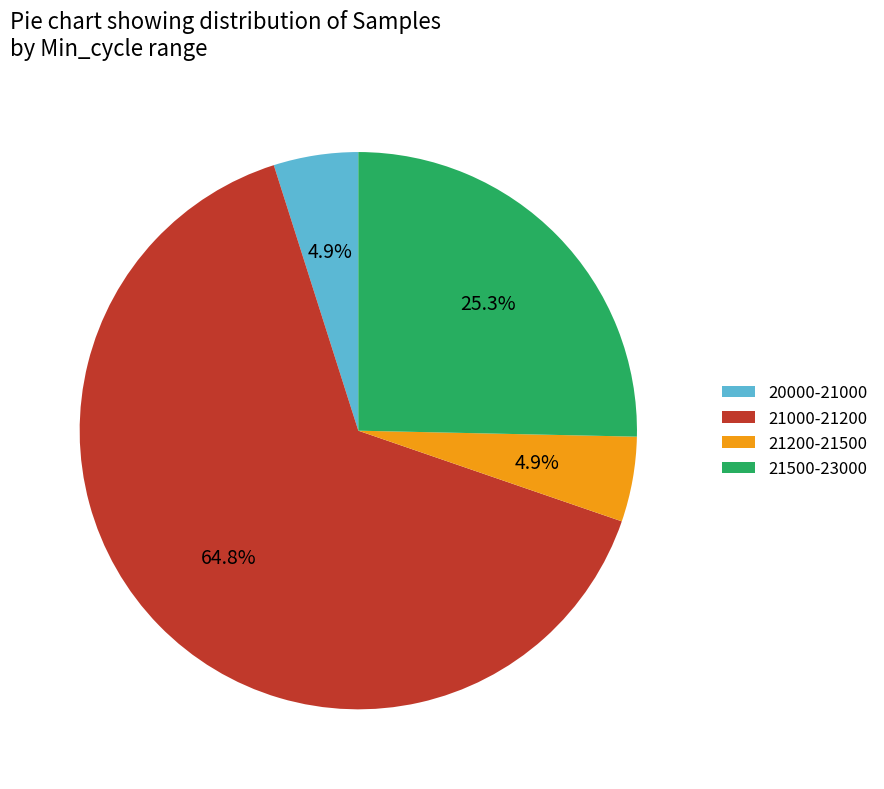

Which category has the biggest portion of the pie?

21000-21200